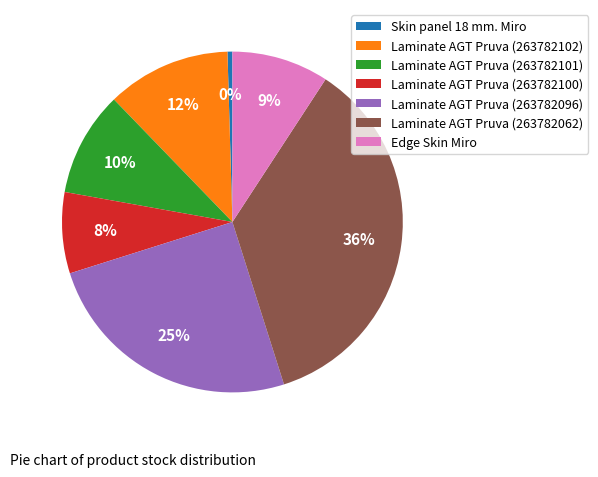

What percentage is the Laminate AGT Pruva (263782102) slice, to the nearest percent?

12%